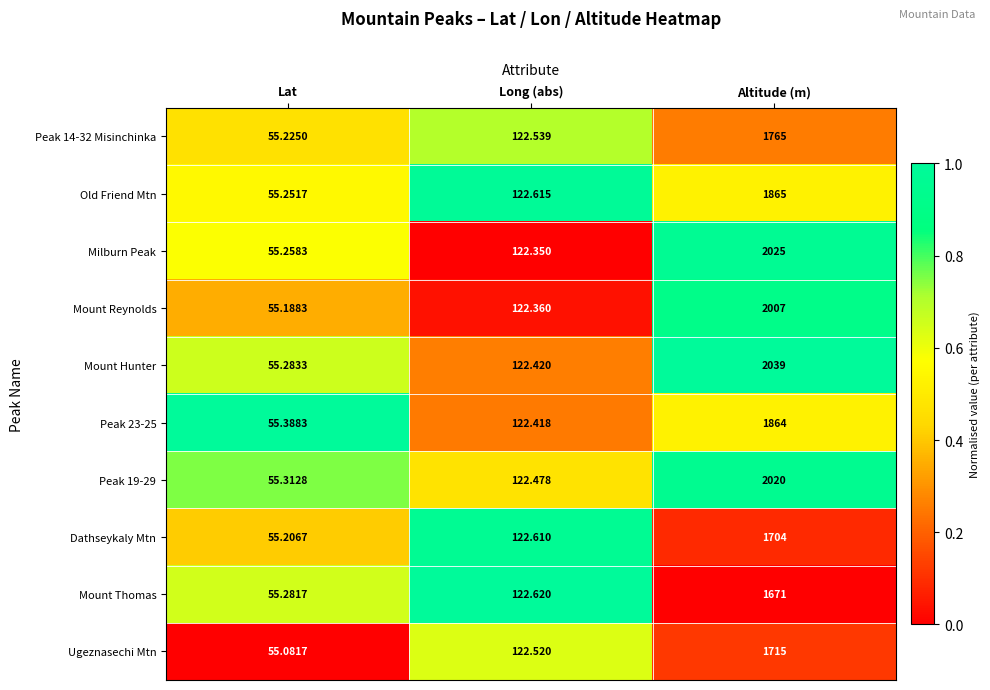

List the series in order of their peak value, highest first.

Mount Hunter, Milburn Peak, Peak 19-29, Mount Reynolds, Old Friend Mtn, Peak 23-25, Peak 14-32 Misinchinka, Ugeznasechi Mtn, Dathseykaly Mtn, Mount Thomas